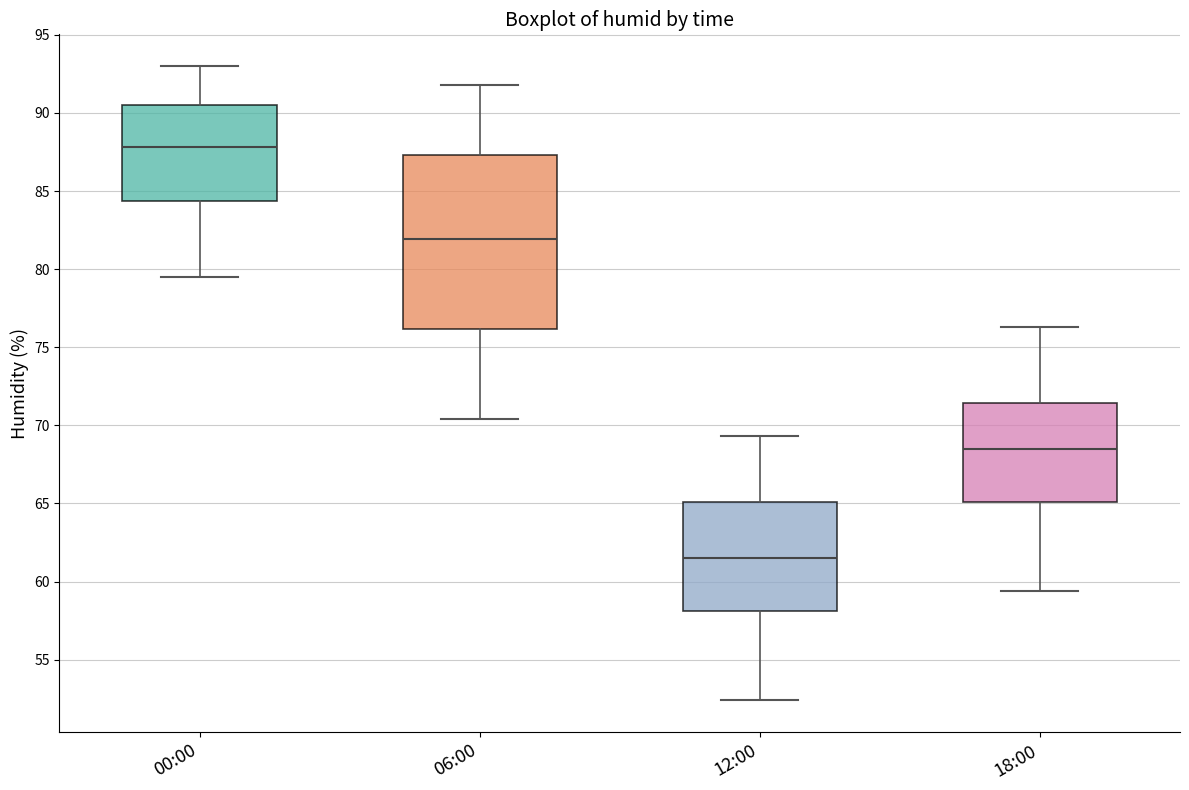

Comparing the boxes themselves (not the whiskers), which one is the tallest?

06:00